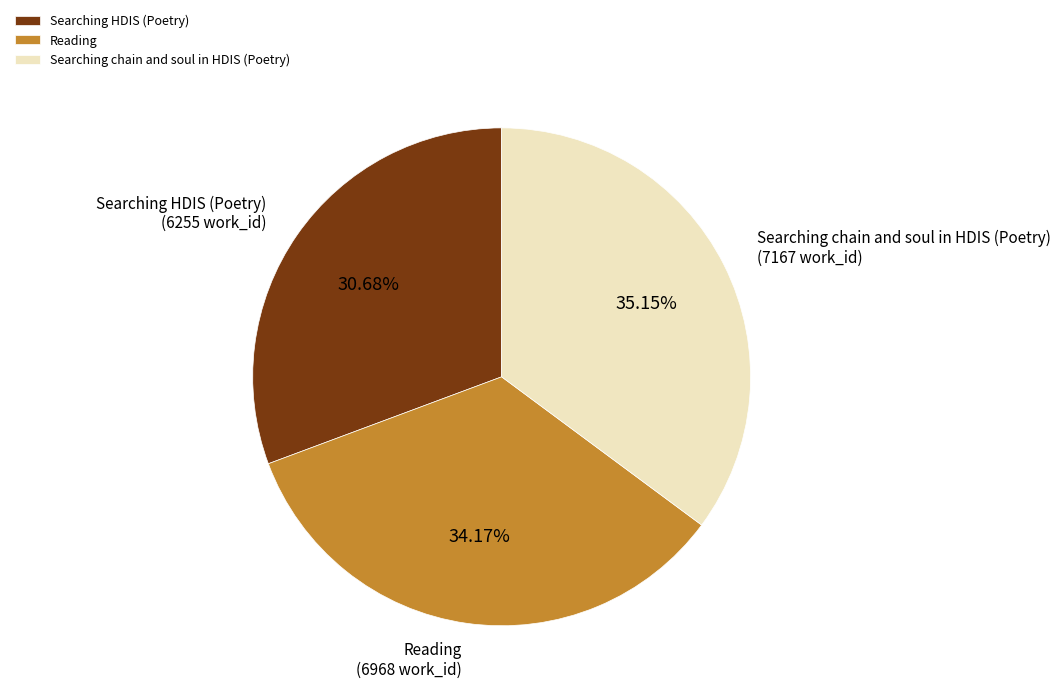

What percentage is the Searching HDIS (Poetry) slice, to the nearest percent?

31%